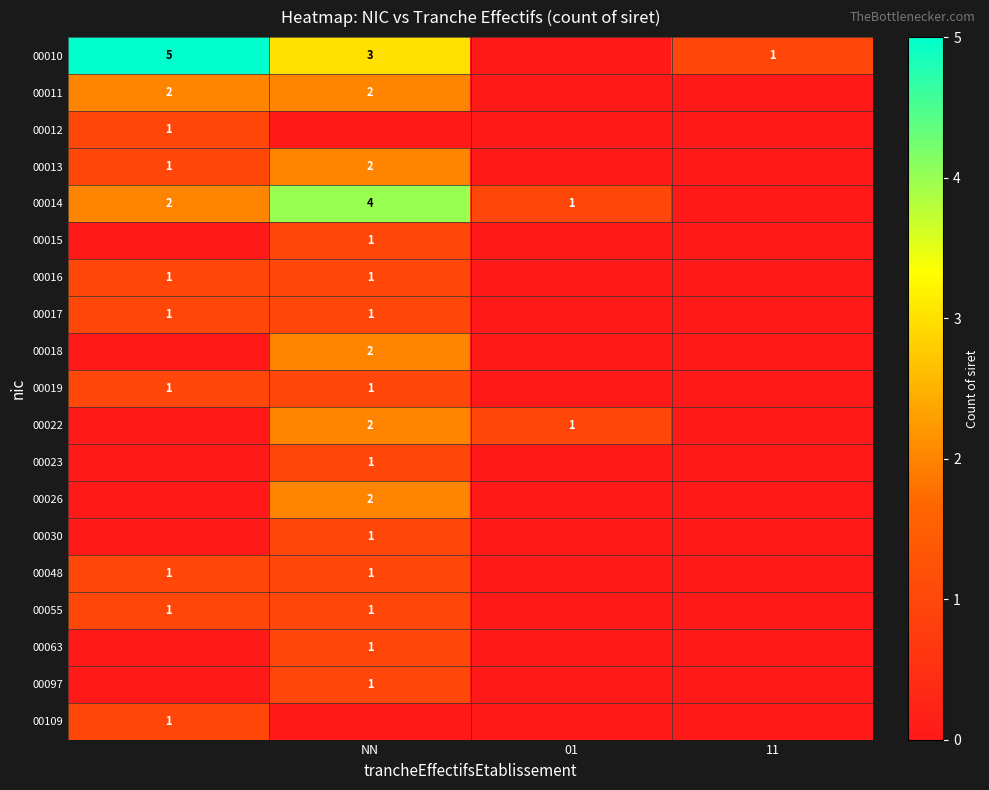

The value of 00010 at 11 is 1. True or false?

True